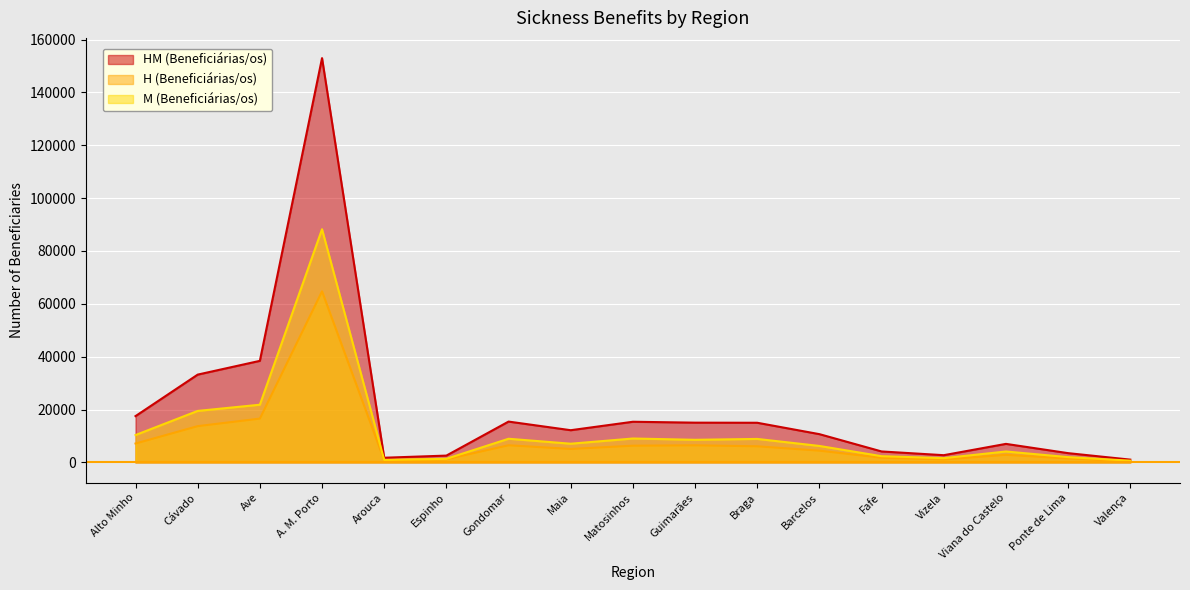

Where is M (Beneficiárias/os) nearest to the value 44451?

Ave